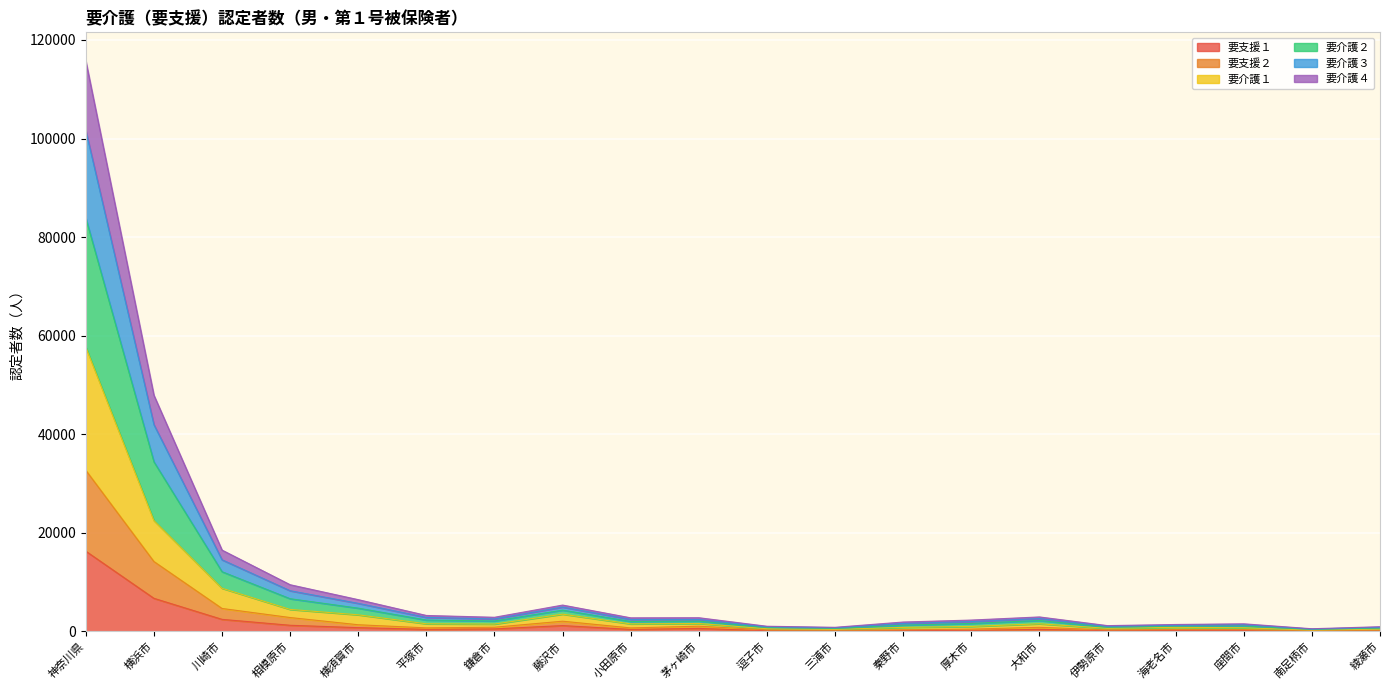

At which category is the sum across all series the highest?

神奈川県